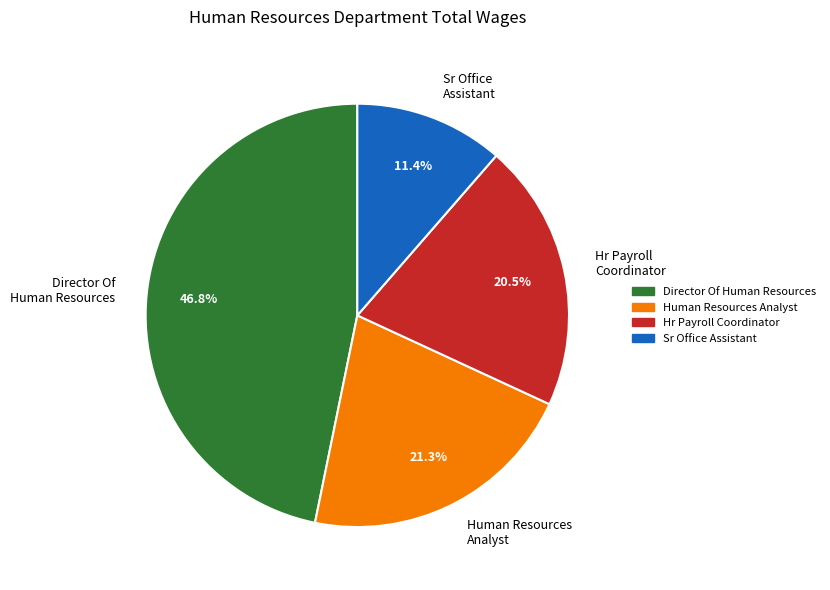

To the nearest percent, what is the combined percentage of Hr Payroll Coordinator and Sr Office Assistant?

32%